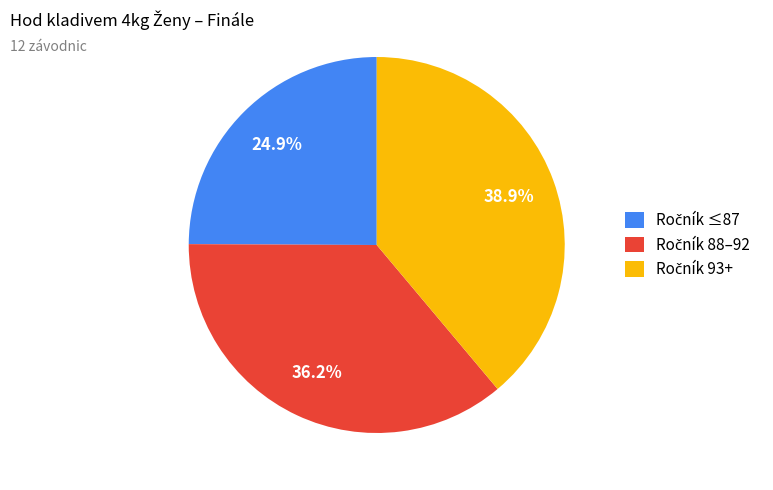

Is there a majority slice in this chart?

No